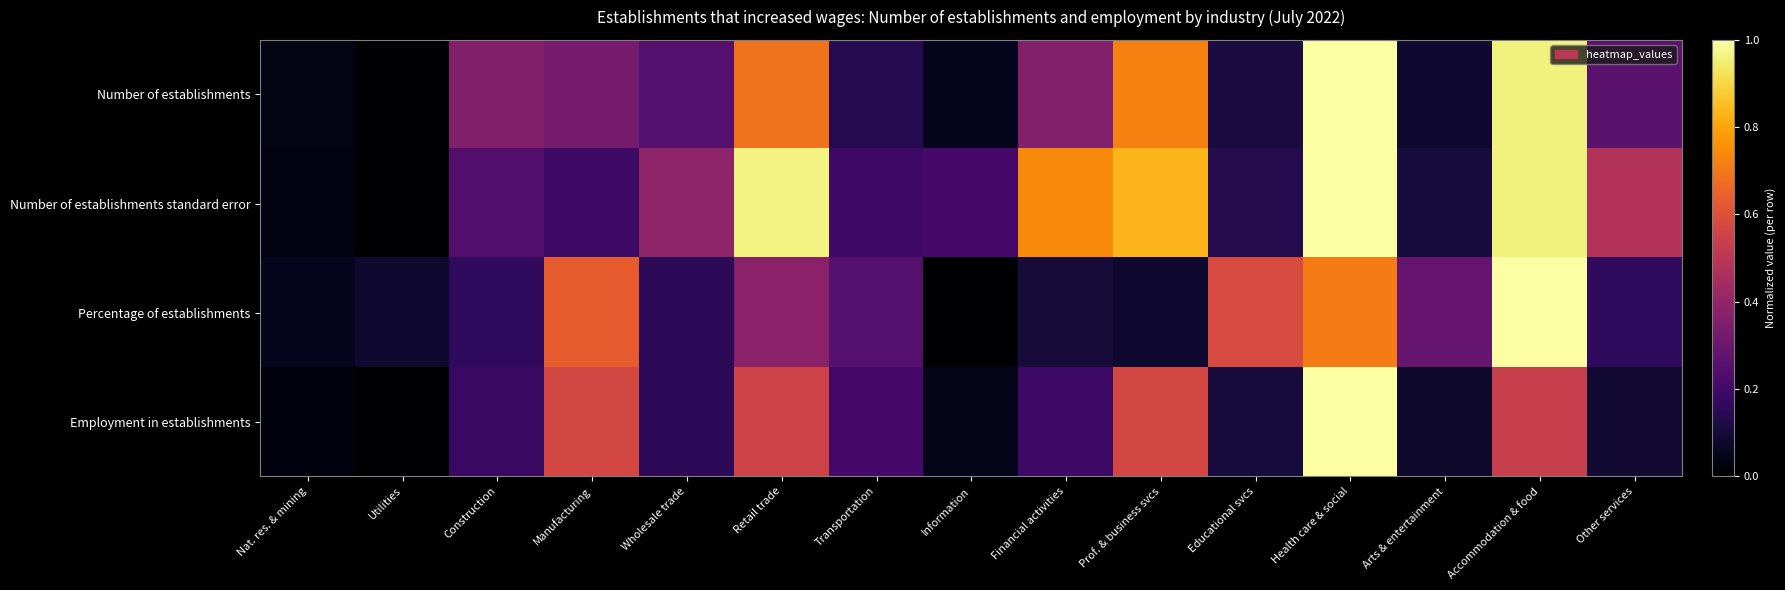

At which category is the sum across all series the highest?

Health care & social